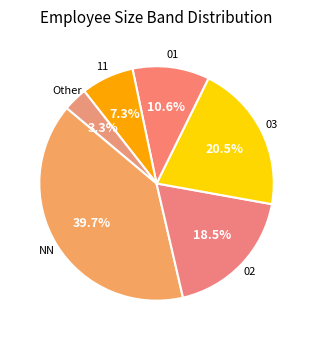

To the nearest percent, what is the difference between the largest and smallest slice percentages?

36%